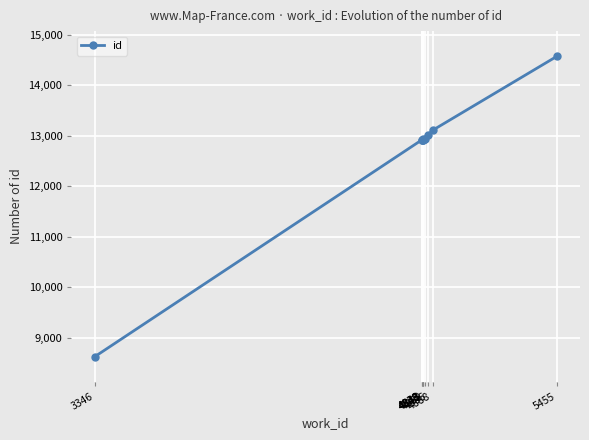

What is the difference between the second highest and minimum values?

4492